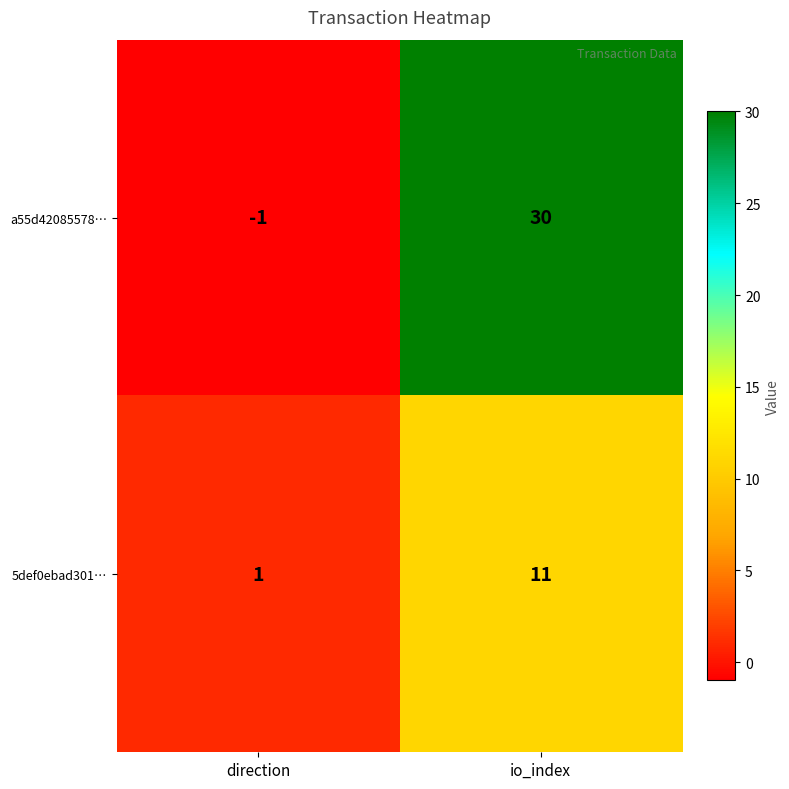

Is it true that a55d42085578… equals 30 at io_index?

True